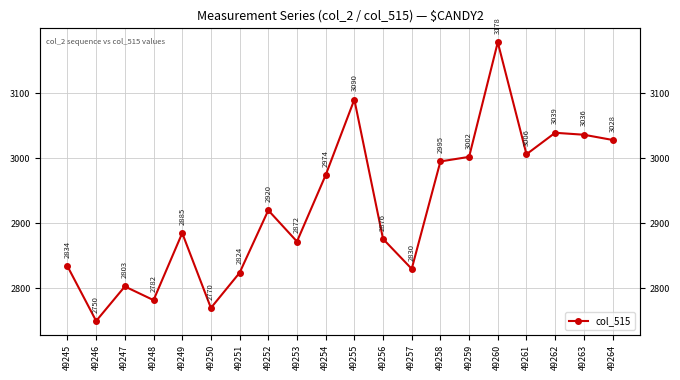

Which label corresponds to the smallest value in the chart?

49246